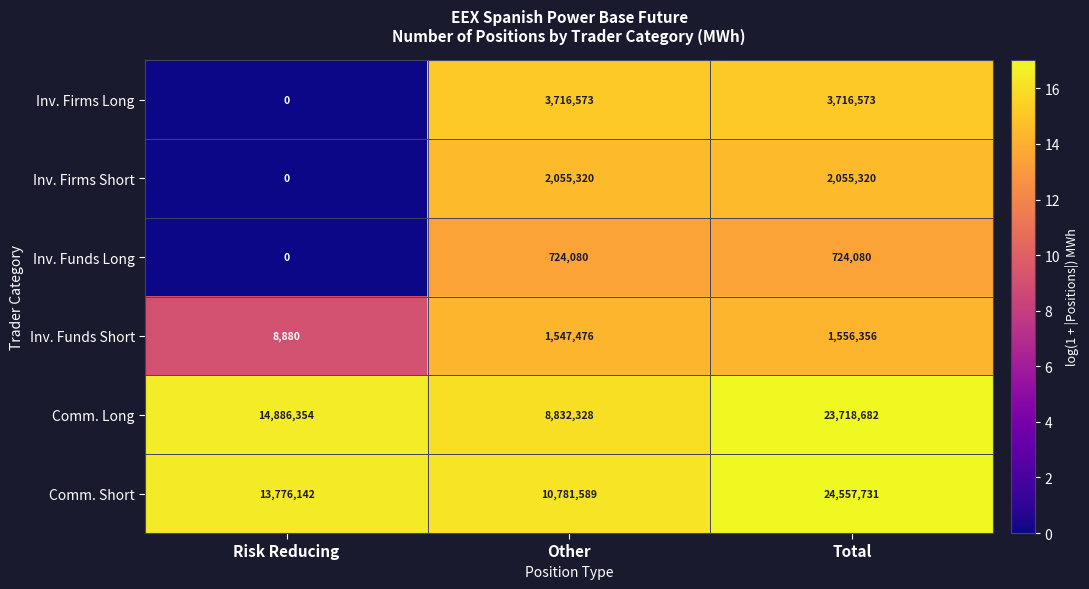

True or false: Comm. Short has a value of 10781589 at Other.

True